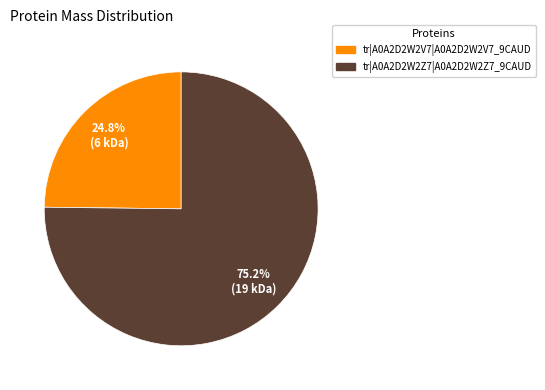

To the nearest percent, what is the combined percentage of tr|A0A2D2W2V7|A0A2D2W2V7_9CAUD and tr|A0A2D2W2Z7|A0A2D2W2Z7_9CAUD?

100%